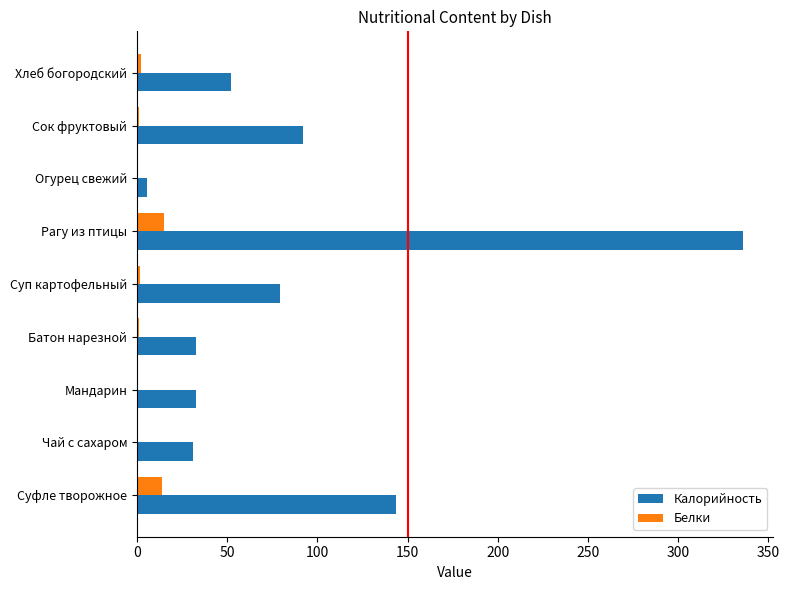

True or false: Калорийность has a value of 53.5 at Мандарин.

False